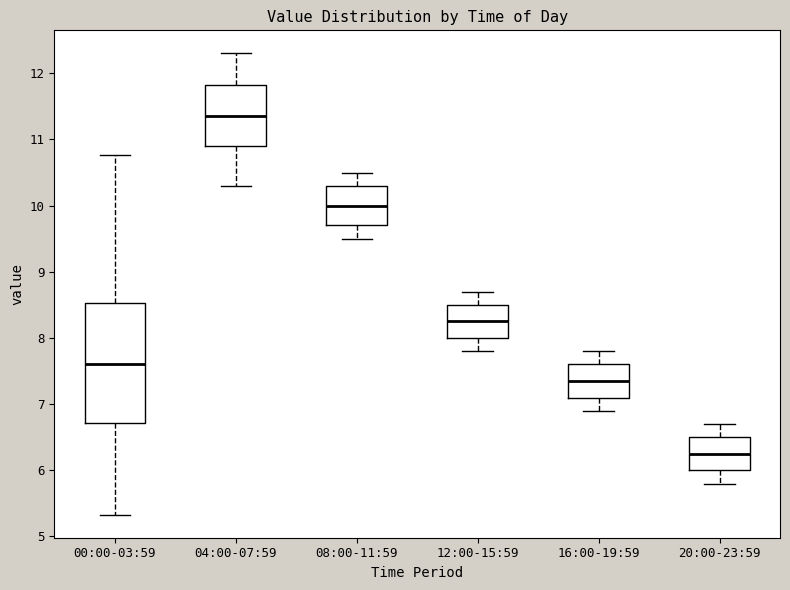

Which box has the highest median line?

04:00-07:59